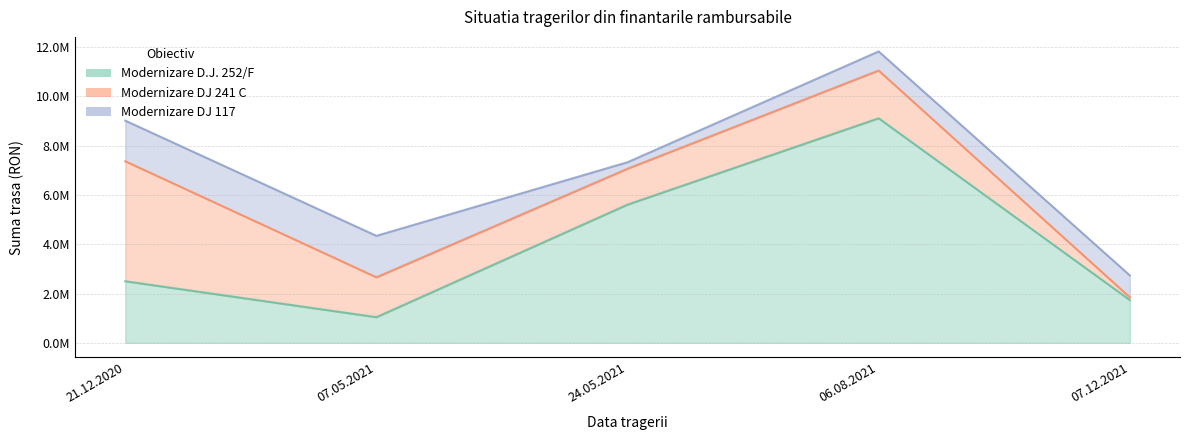

True or false: Modernizare D.J. 252/F and Modernizare DJ 241 C intersect in this chart.

True